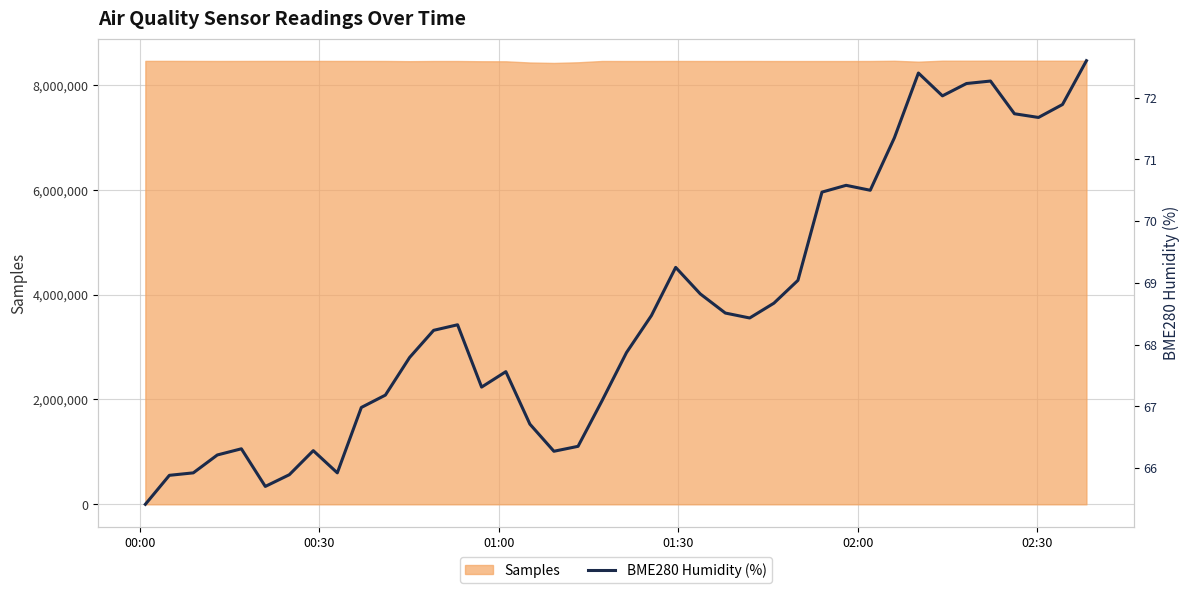

Count the number of values greater than 68.

21